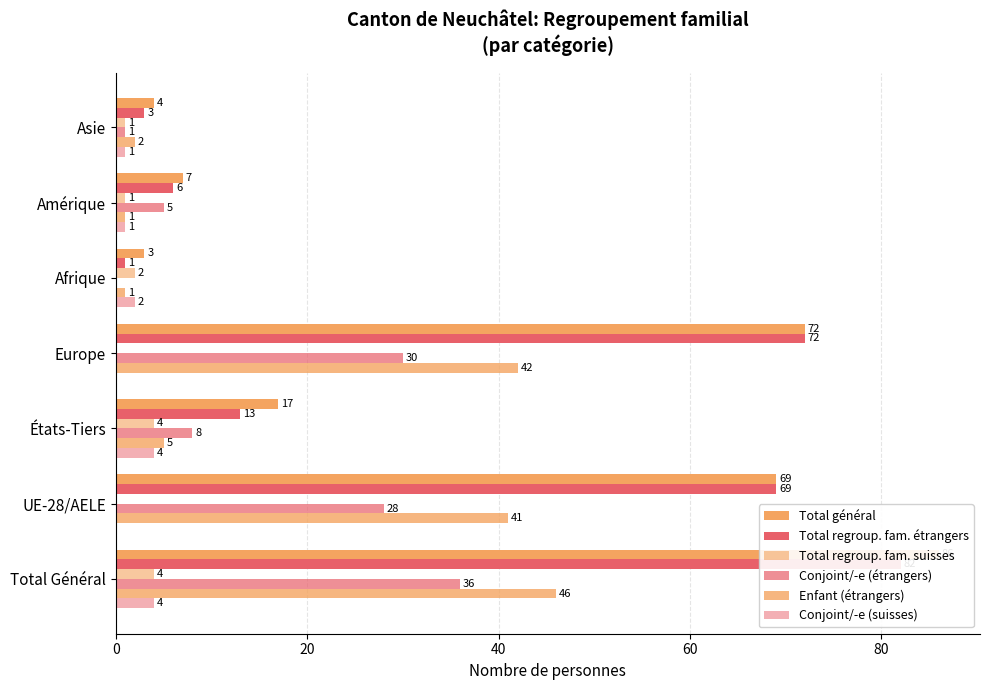

How many values in the Enfant (étrangers) series are below 5?

3